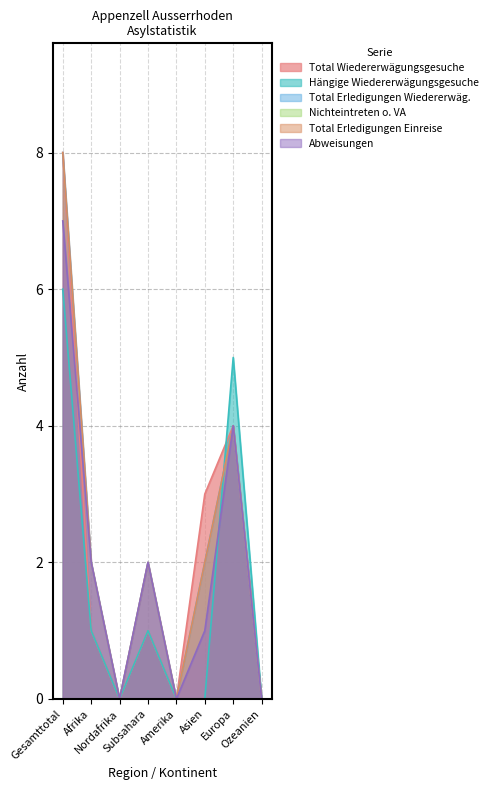

Does the chart display data point markers on the line(s)?

No